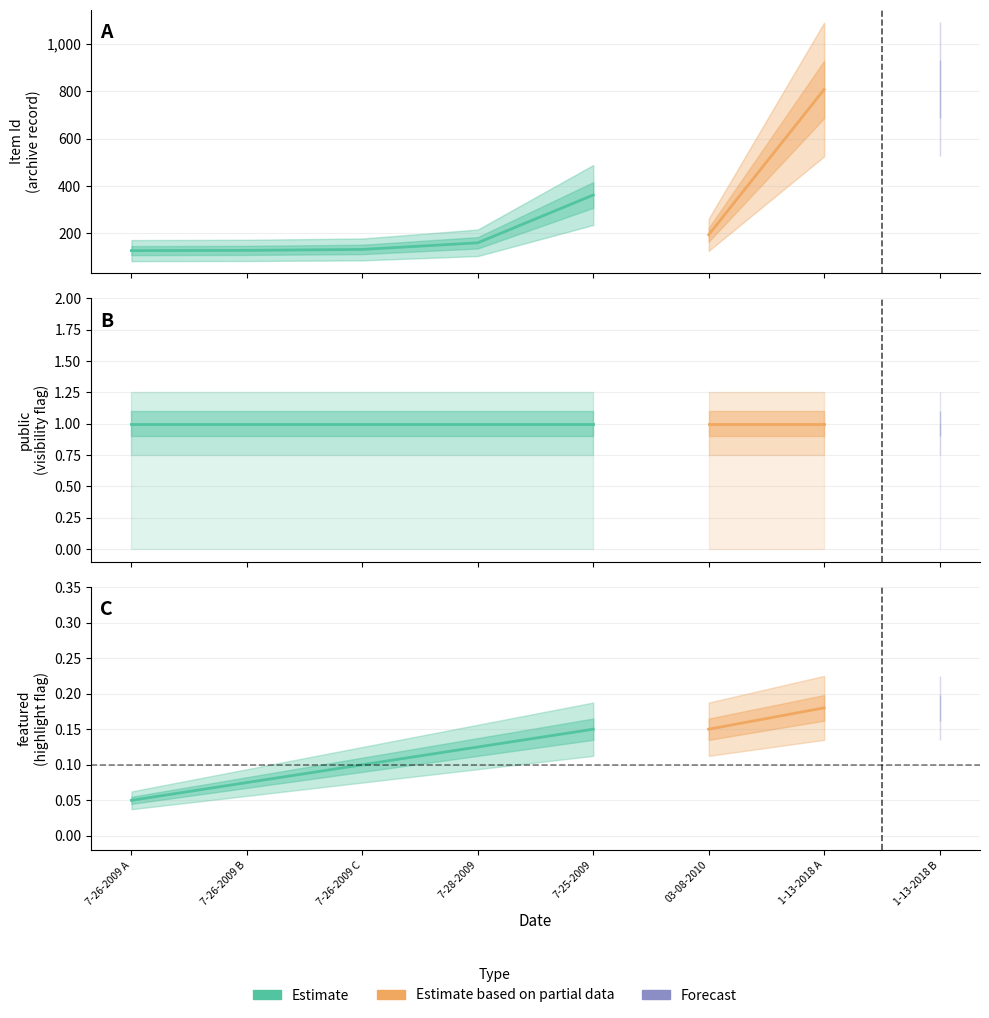

In Item Id, how many points are higher than both neighbors (excluding endpoints)?

1